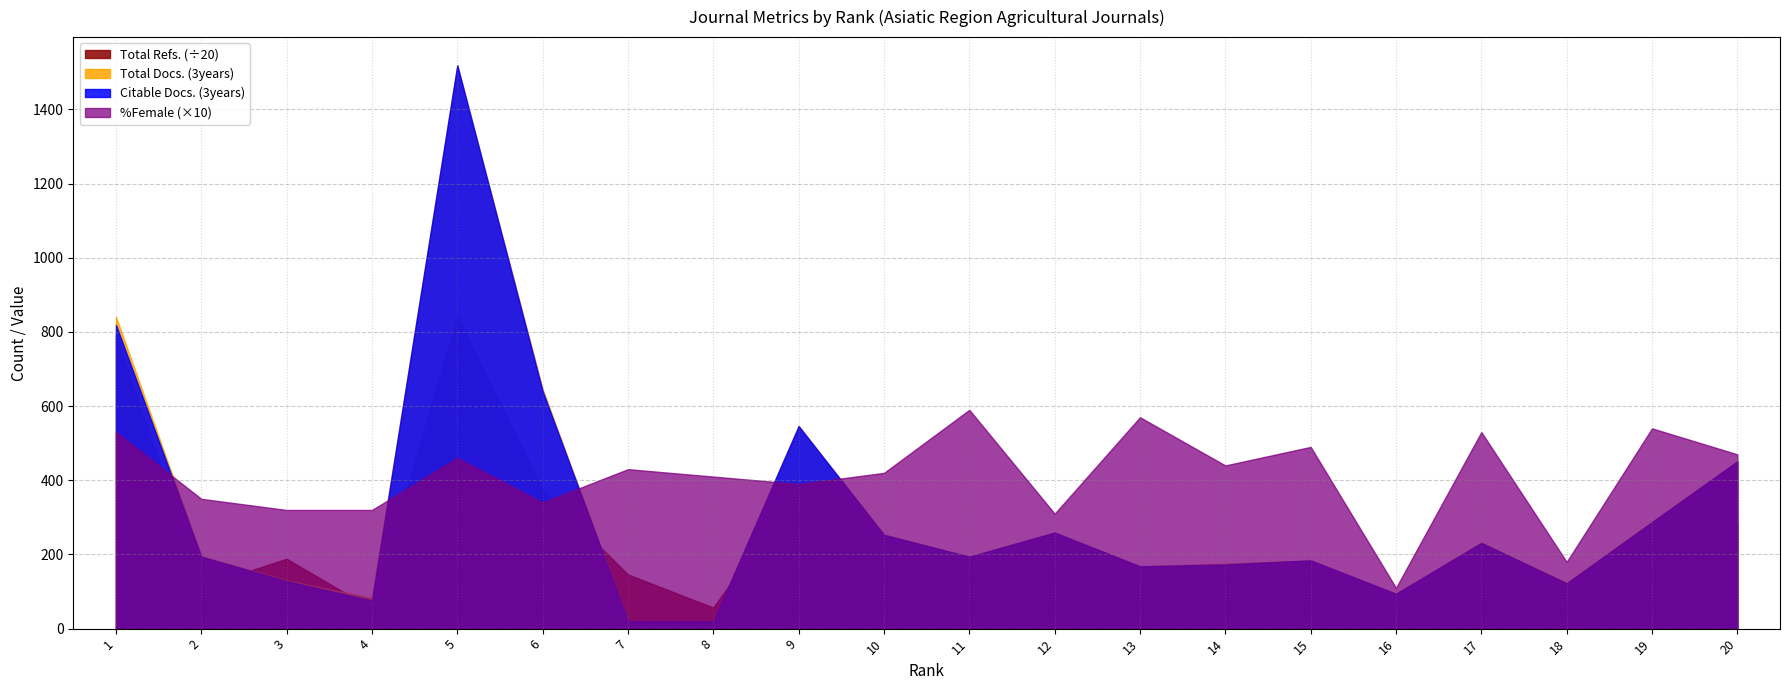

How many categories are shown in the chart?

20